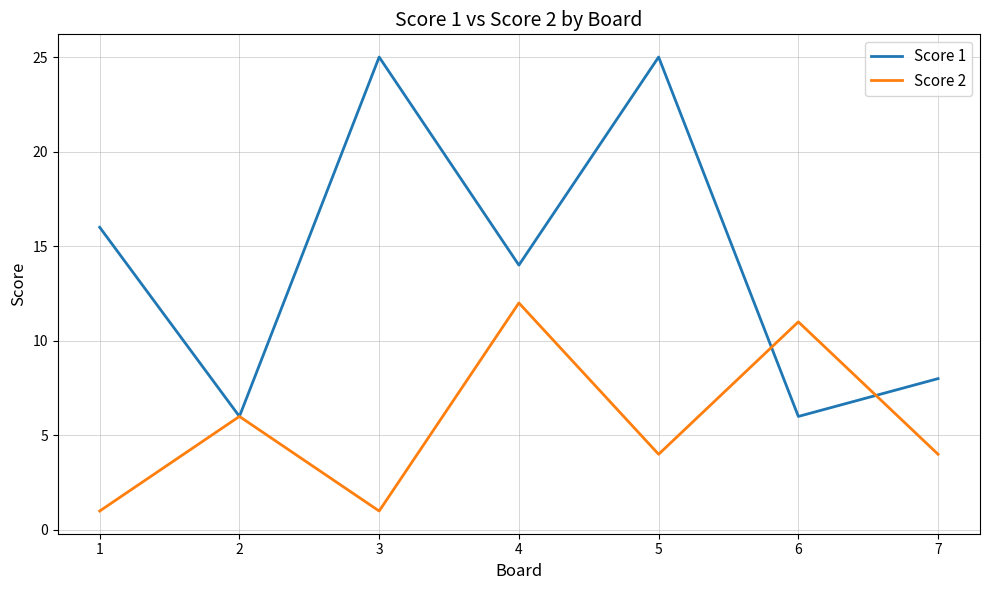

Reading left to right, what are all the values shown in this chart?

Score 1: 1=16	2=6	3=25	4=14	5=25	6=6	7=8
Score 2: 1=1	2=6	3=1	4=12	5=4	6=11	7=4